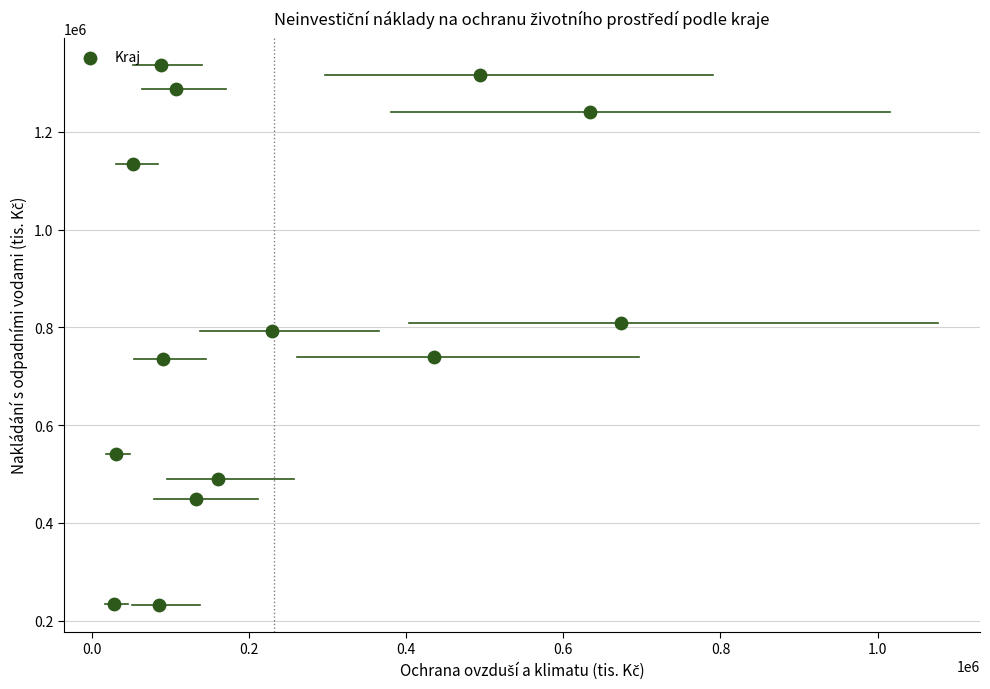

What is the range of X values (max minus min)?

644314